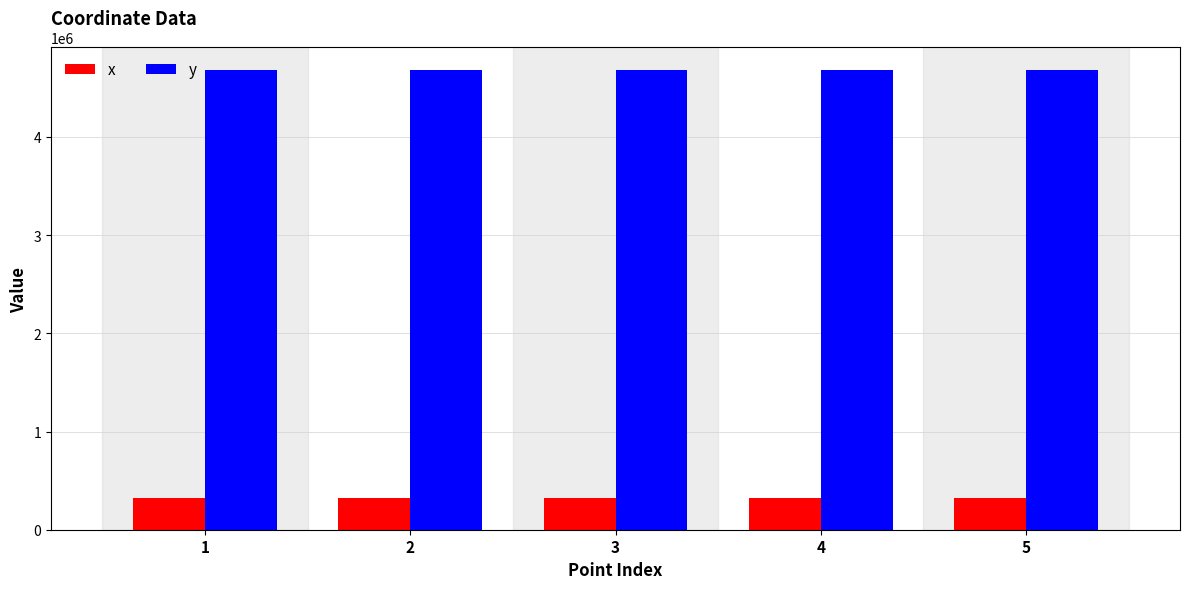

How many values in the y series exceed 4675824?

3